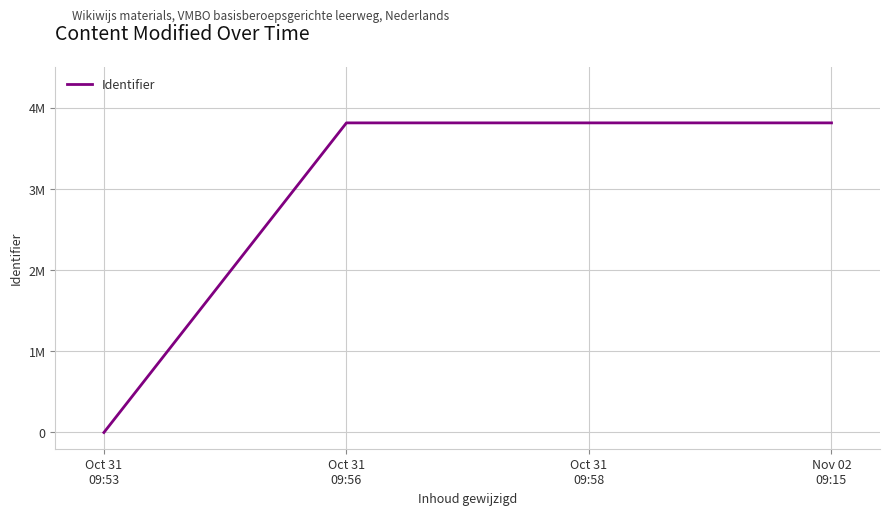

Reading left to right, transcribe all the data shown in this chart.

Oct 31
09:53=0	Oct 31
09:56=3814887	Oct 31
09:58=3814894	Nov 02
09:15=3814917